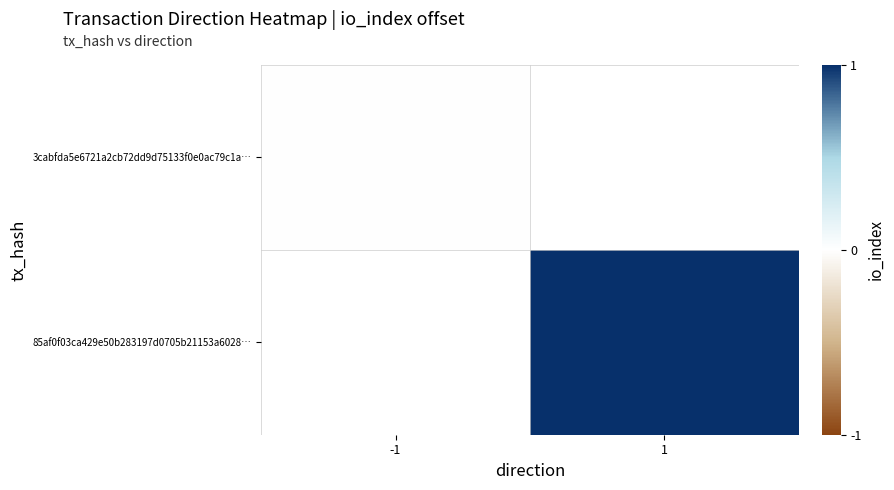

Where is 3cabfda5e6721a2cb72dd9d75133f0e0ac79c1a… nearest to the value 0?

-1